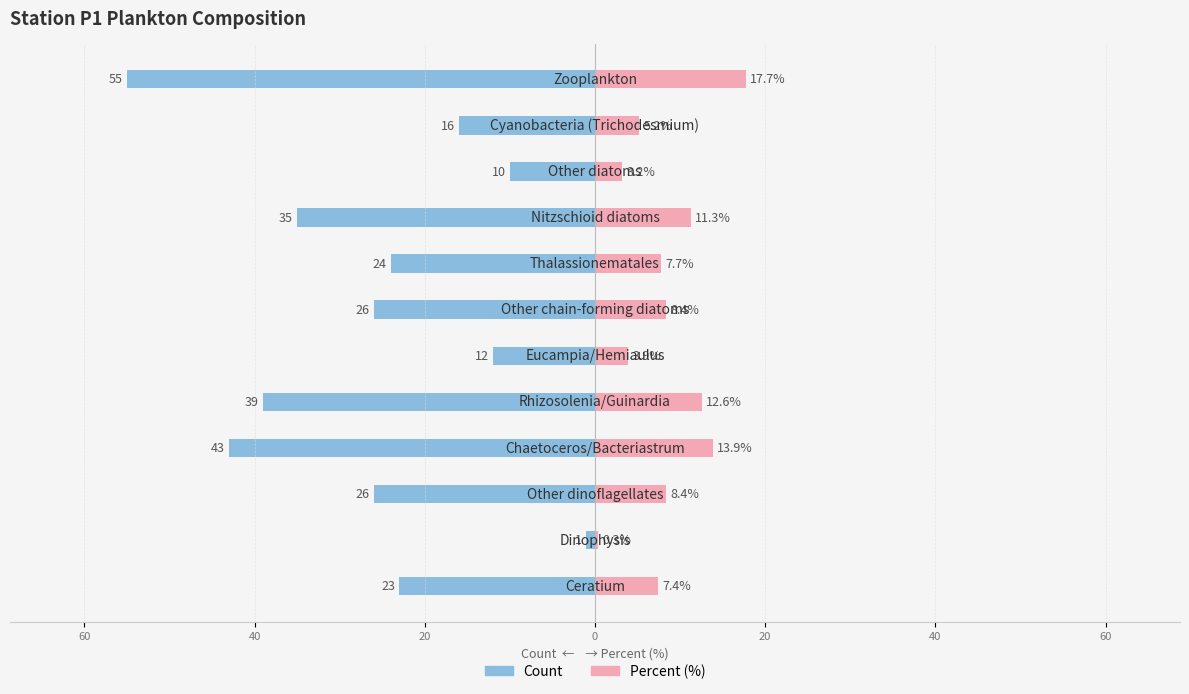

Which series has the widest spread of values?

Count